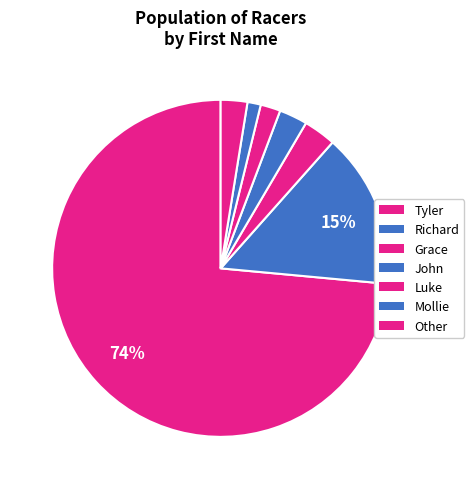

To the nearest percent, what is the average slice percentage?

14%